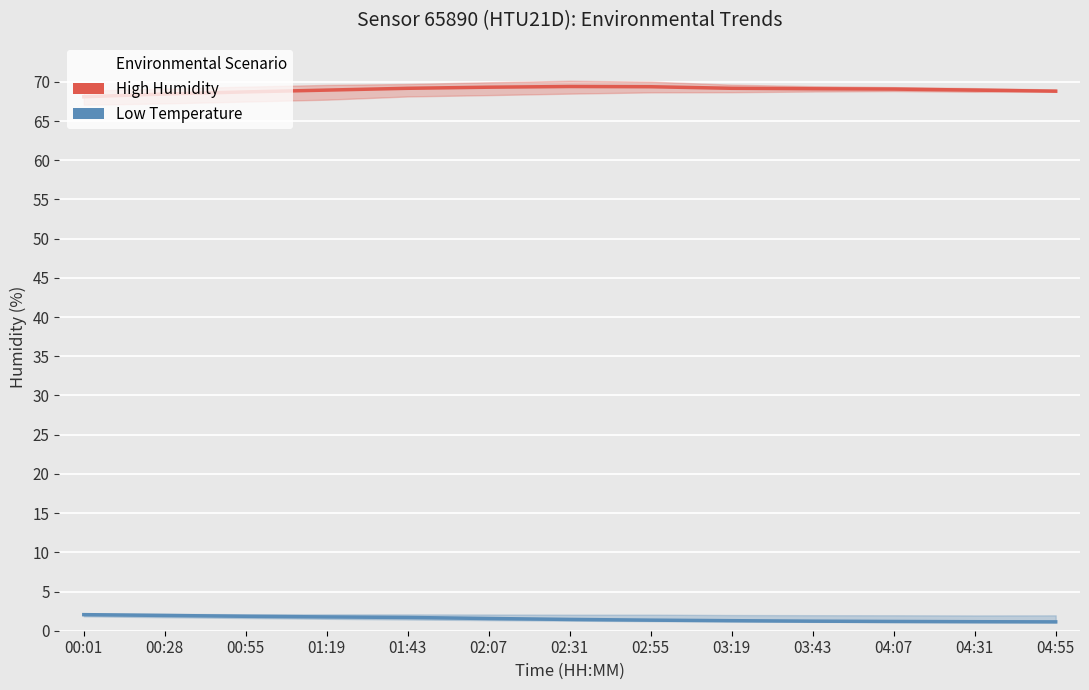

Reading right to left, list all the values displayed in this chart.

High Humidity: 04:55=68.8	04:31=69.0	04:07=69.1	03:43=69.1	03:19=69.2	02:55=69.4	02:31=69.4	02:07=69.3	01:43=69.2	01:19=69.0	00:55=68.7	00:28=68.5	00:01=68.1
Low Temperature: 04:55=1.1	04:31=1.1	04:07=1.2	03:43=1.2	03:19=1.3	02:55=1.4	02:31=1.4	02:07=1.6	01:43=1.7	01:19=1.8	00:55=1.8	00:28=1.9	00:01=2.0